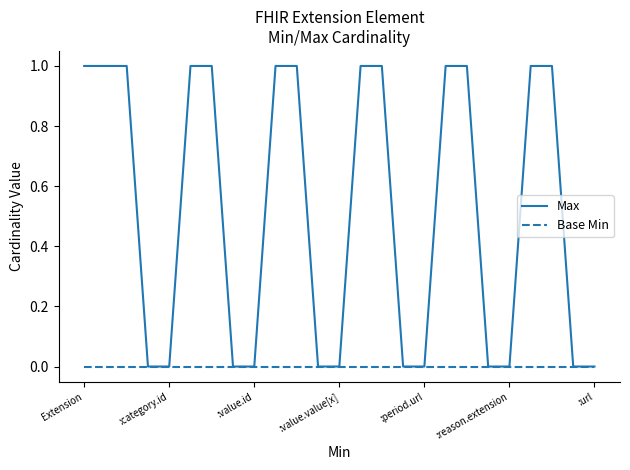

Rank the series by their average value, from highest to lowest.

Max, Base Min